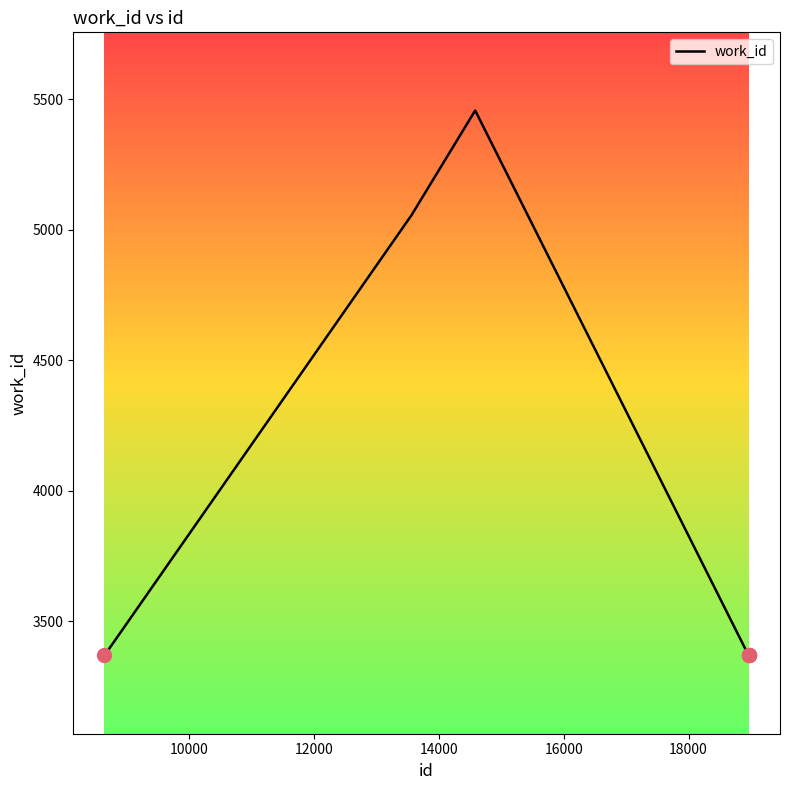

What is the greatest value displayed?

5457